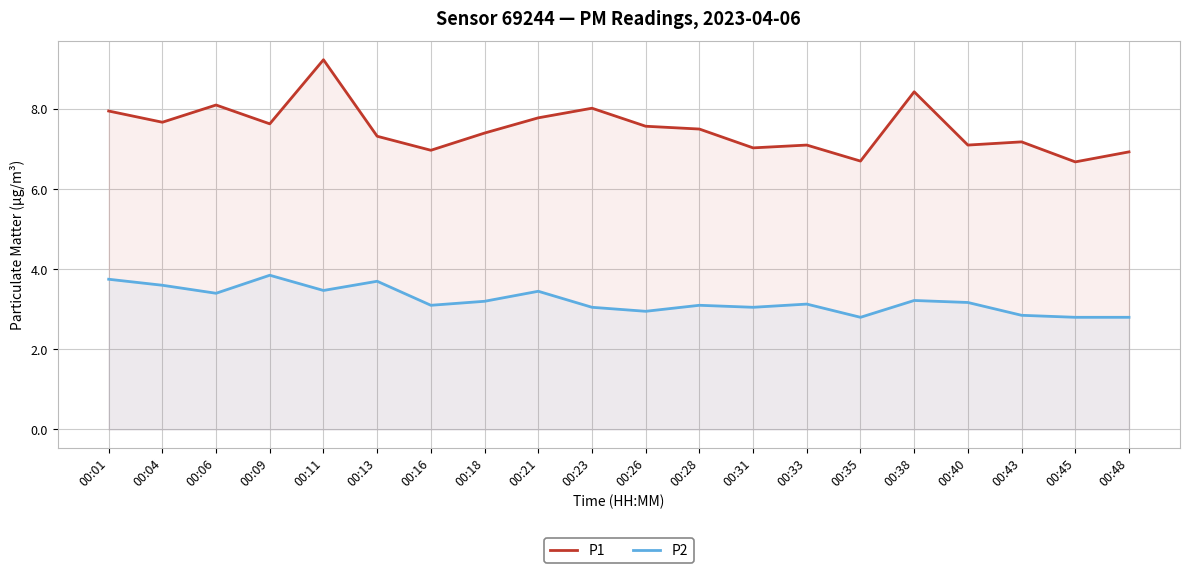

What is the approximate value of P2 at 00:01?

3.8